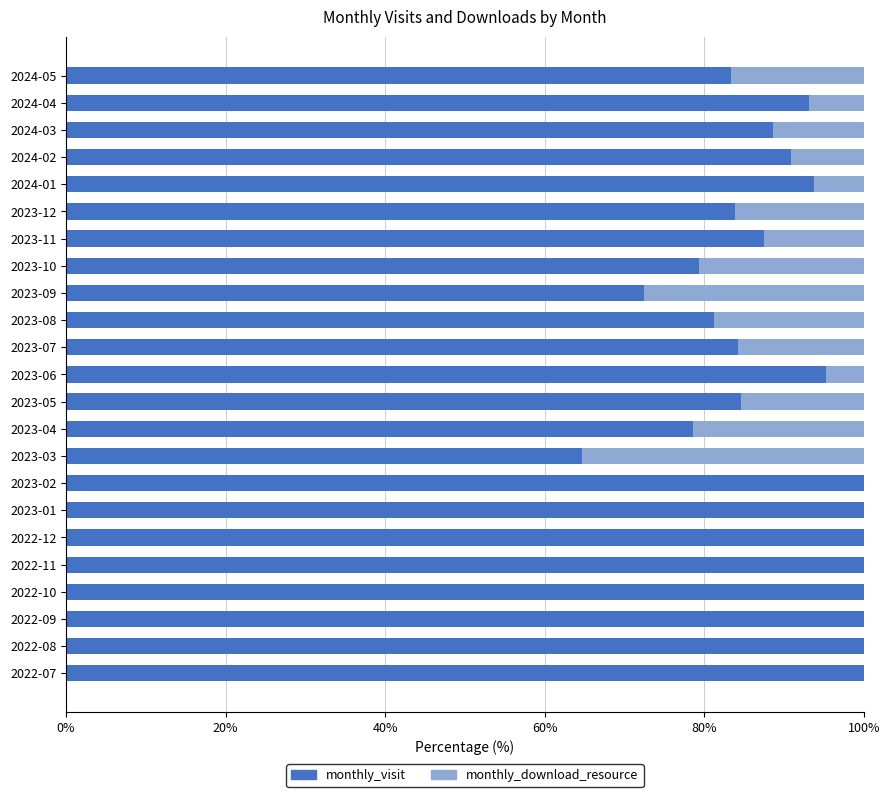

Is it true that monthly_visit equals 84.2 at 2023-03?

False